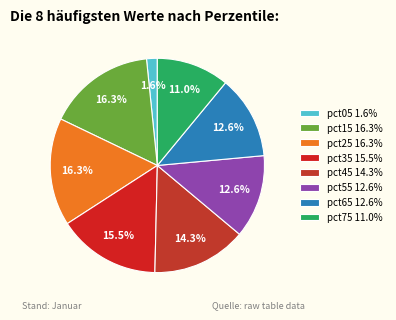

Which category has the smallest portion of the pie?

pct05